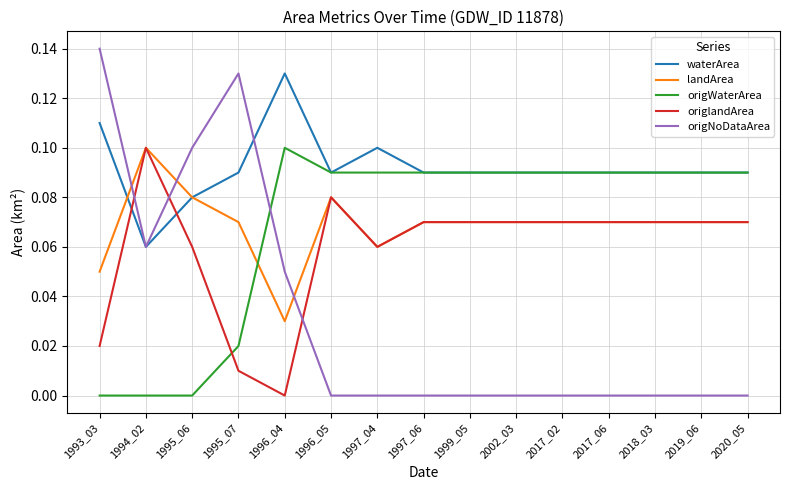

True or false: origWaterArea and origlandArea cross at least once.

True